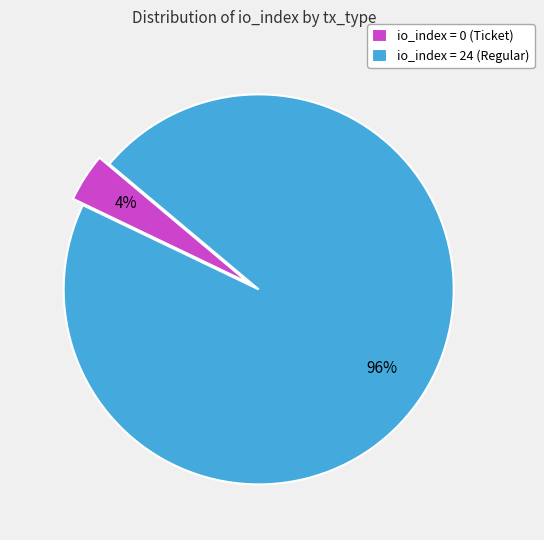

Combined, do io_index = 24 (Regular) and io_index = 0 (Ticket) account for over 50%?

Yes